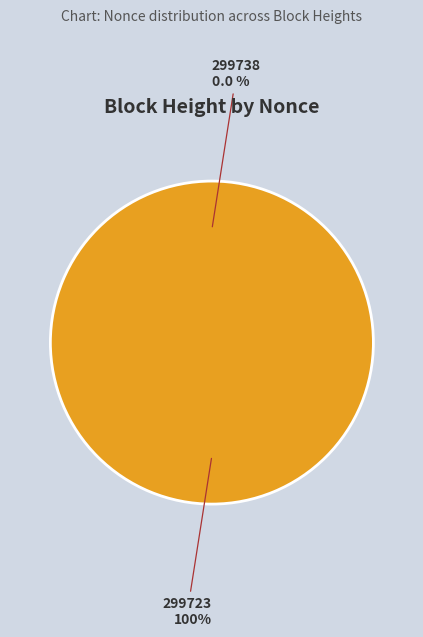

True or false: 299738 accounts for 10% of the total.

False